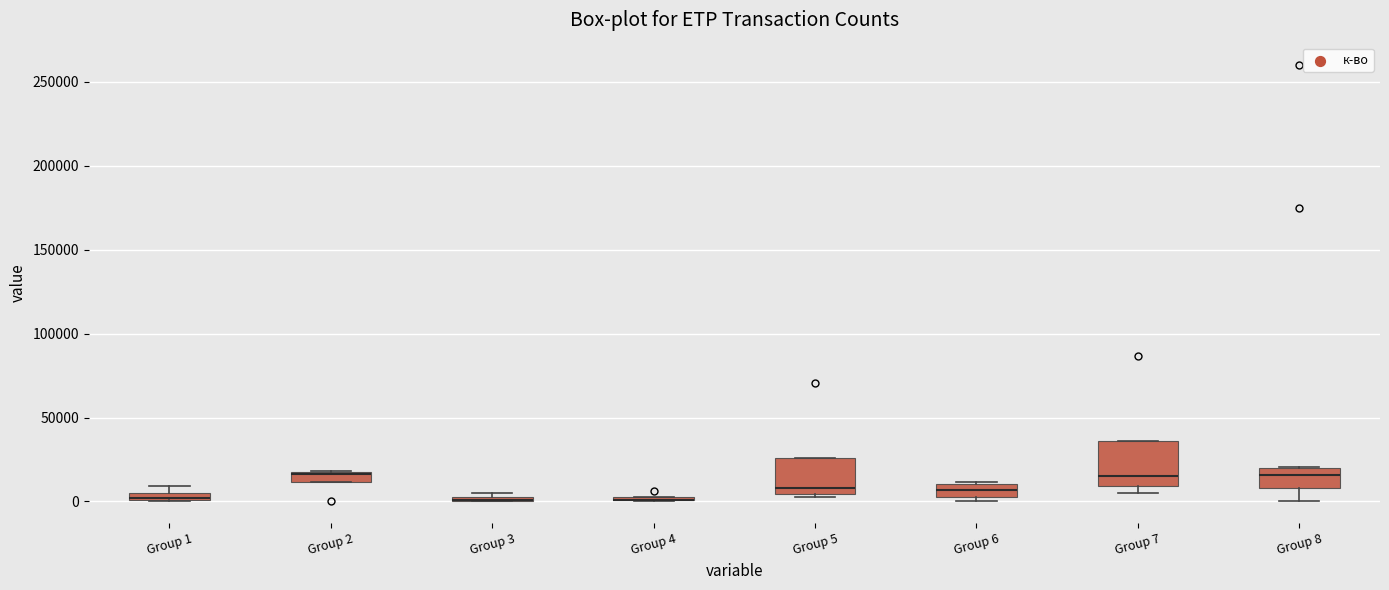

Which box is the tallest, from its lower edge to its upper edge?

Group 7